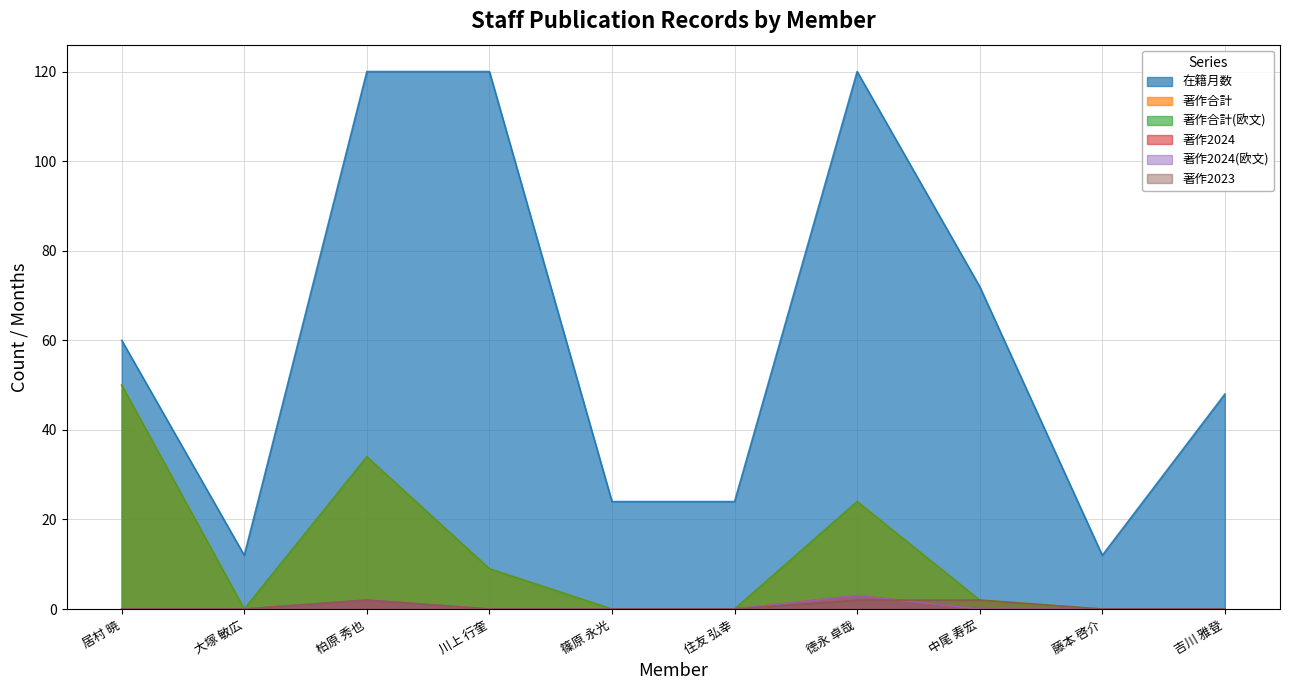

How many 著作2024 values are between 0 and 1?

8